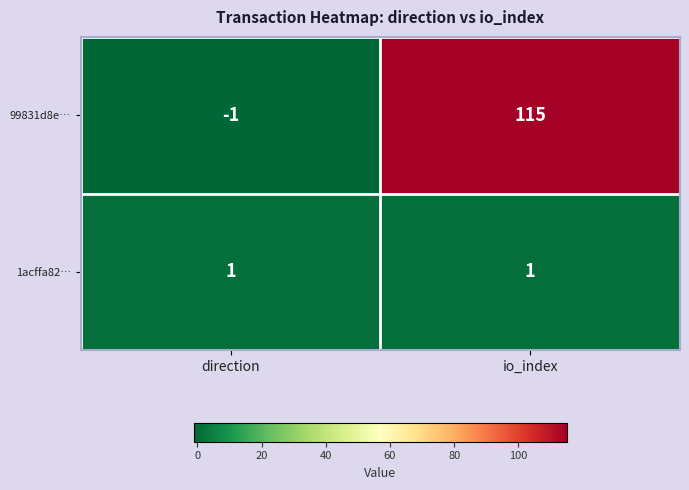

Which series has the largest total across all categories?

99831d8e…